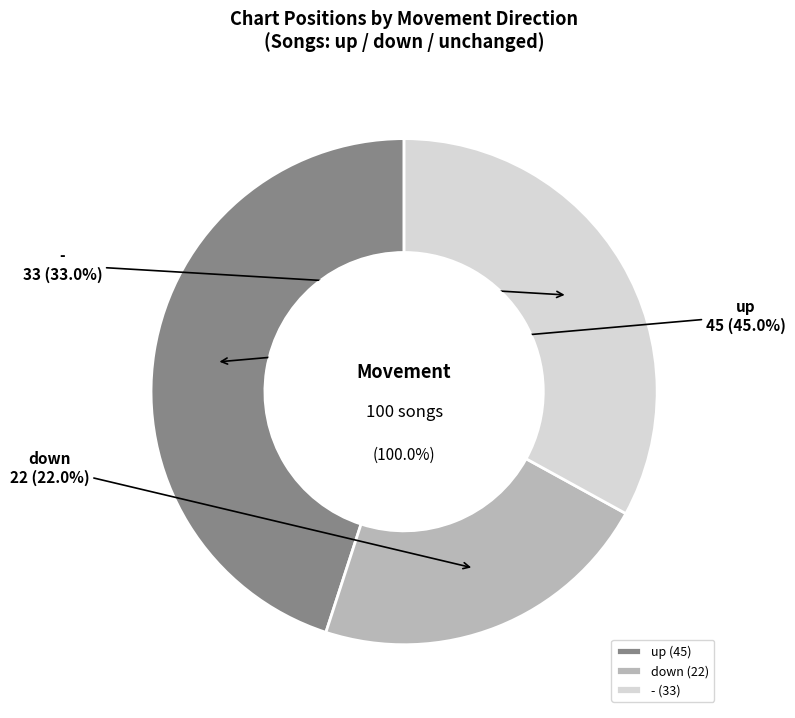

The up slice represents 49% of the pie. True or false?

False